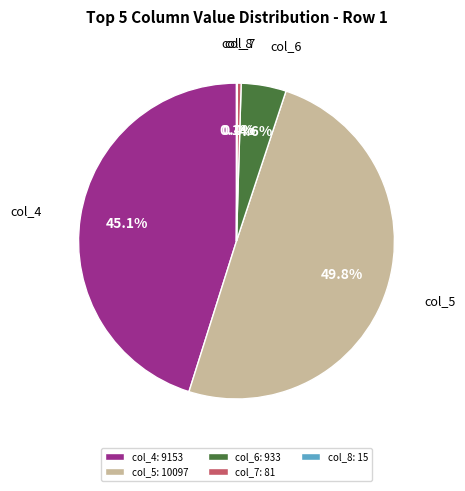

What percentage do col_7: 81 and col_5: 10097 together represent?

50.2%